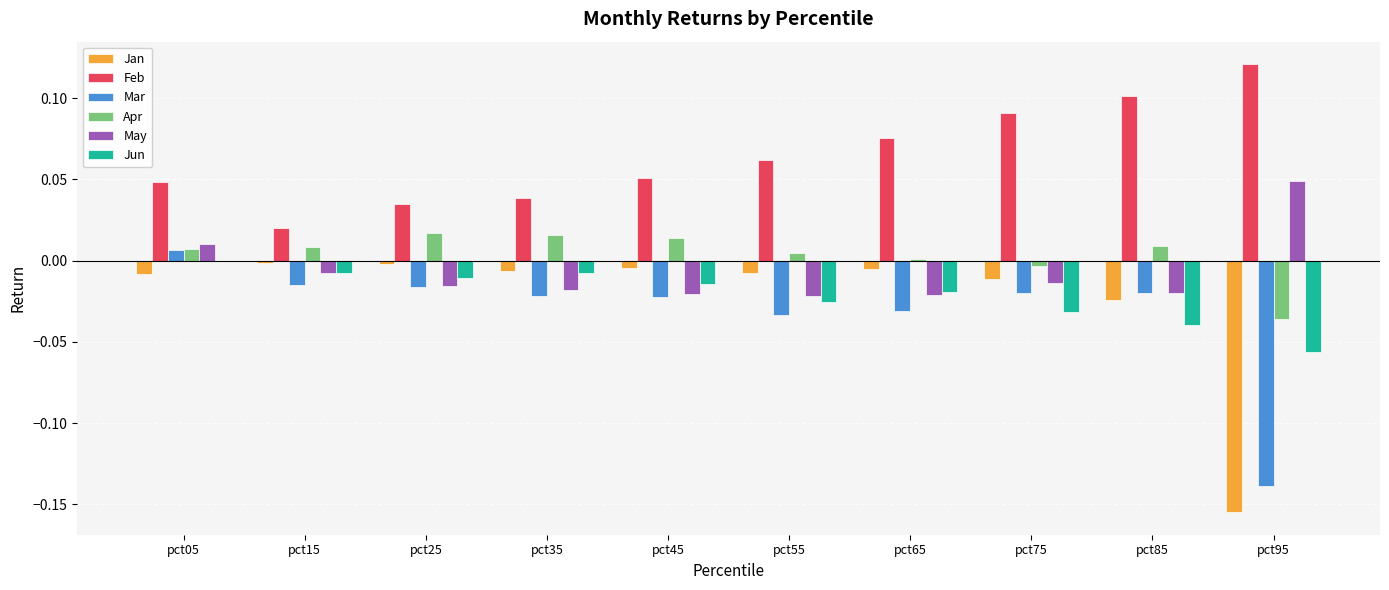

Which series changed the most between pct85 and pct95?

Jan